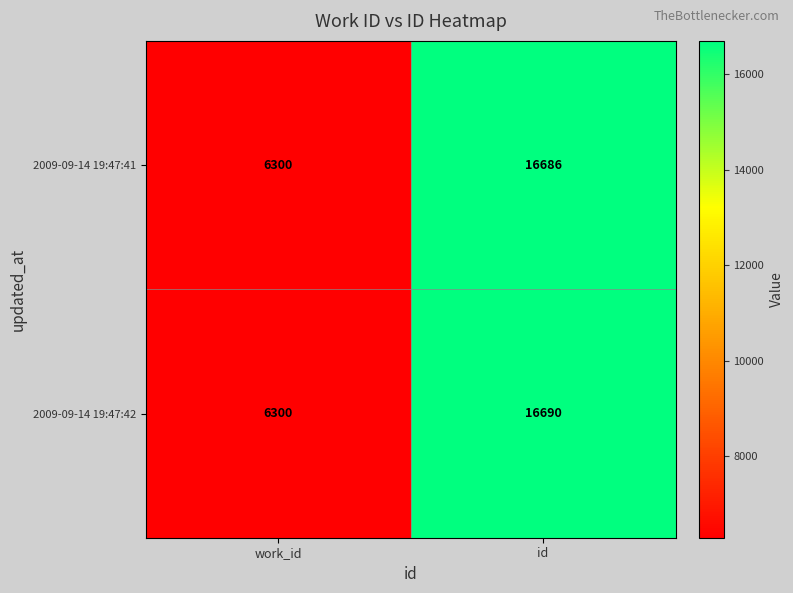

At which category does the chart reach its peak across all series?

id